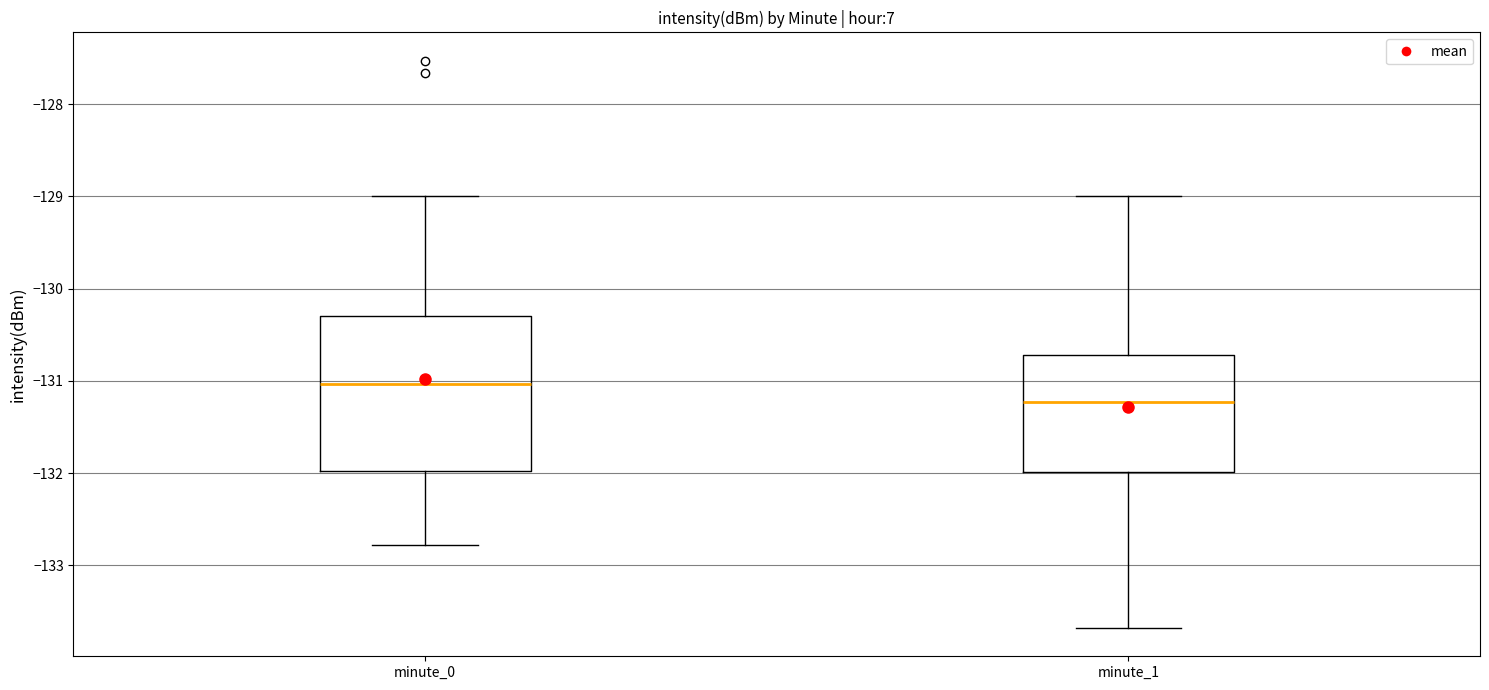

Where does the upper whisker of the box for minute_0 end on the y-axis? The values are not printed on the chart, so give them approximately, as read against the axis.

-129.0